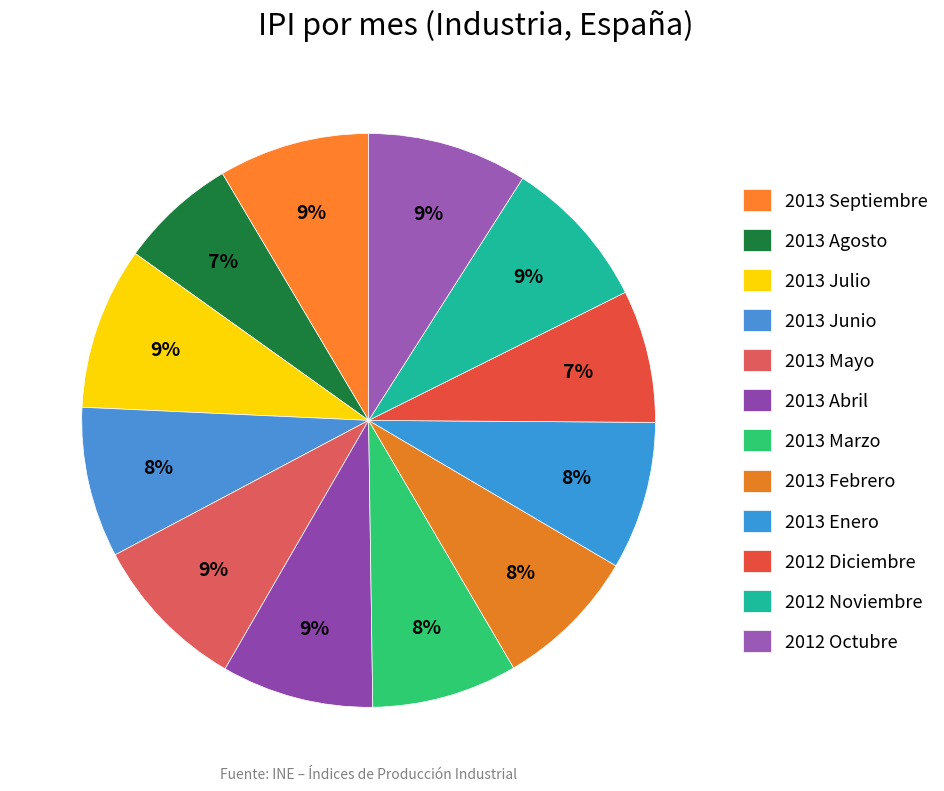

Is 2013 Septiembre the majority of the pie?

No